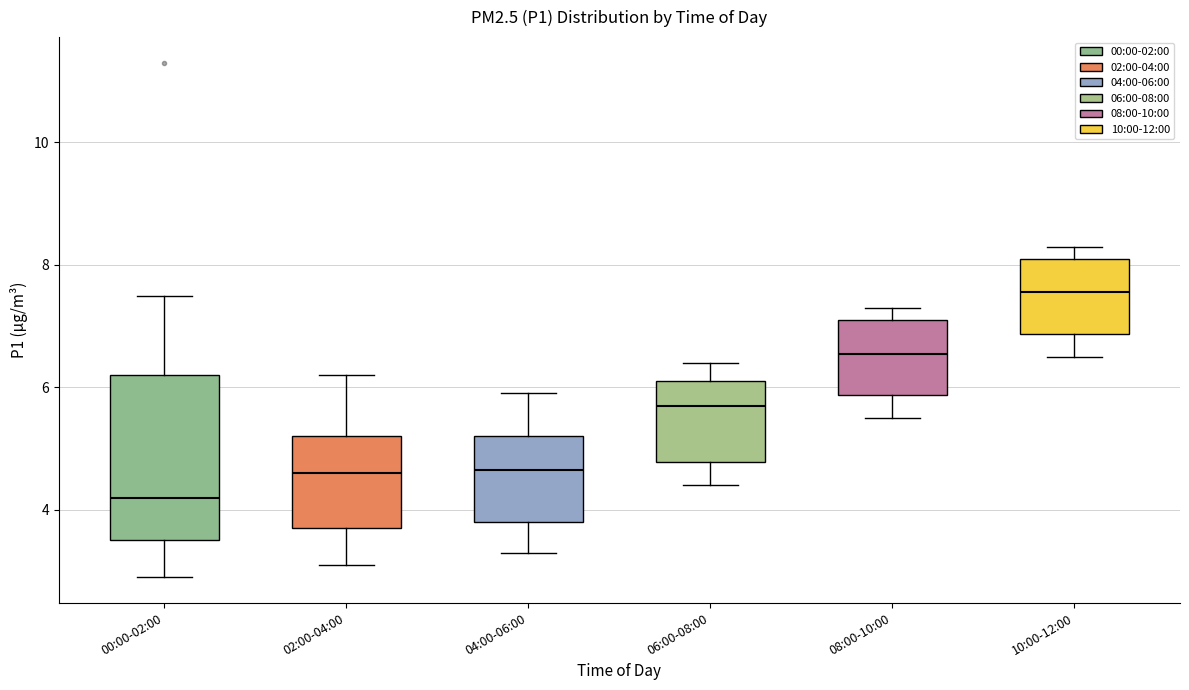

Comparing the boxes themselves (not the whiskers), which one is the tallest?

00:00-02:00